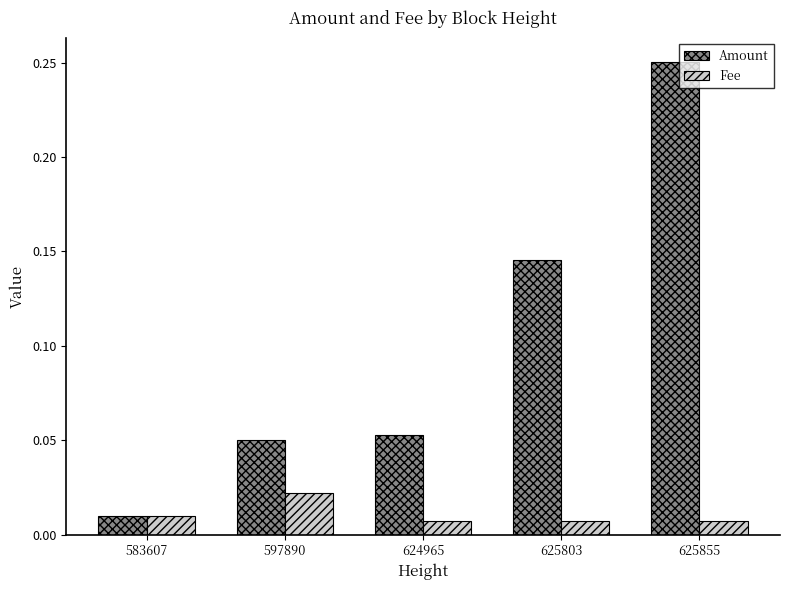

Are the bars grouped side by side (vs. stacked)?

Yes